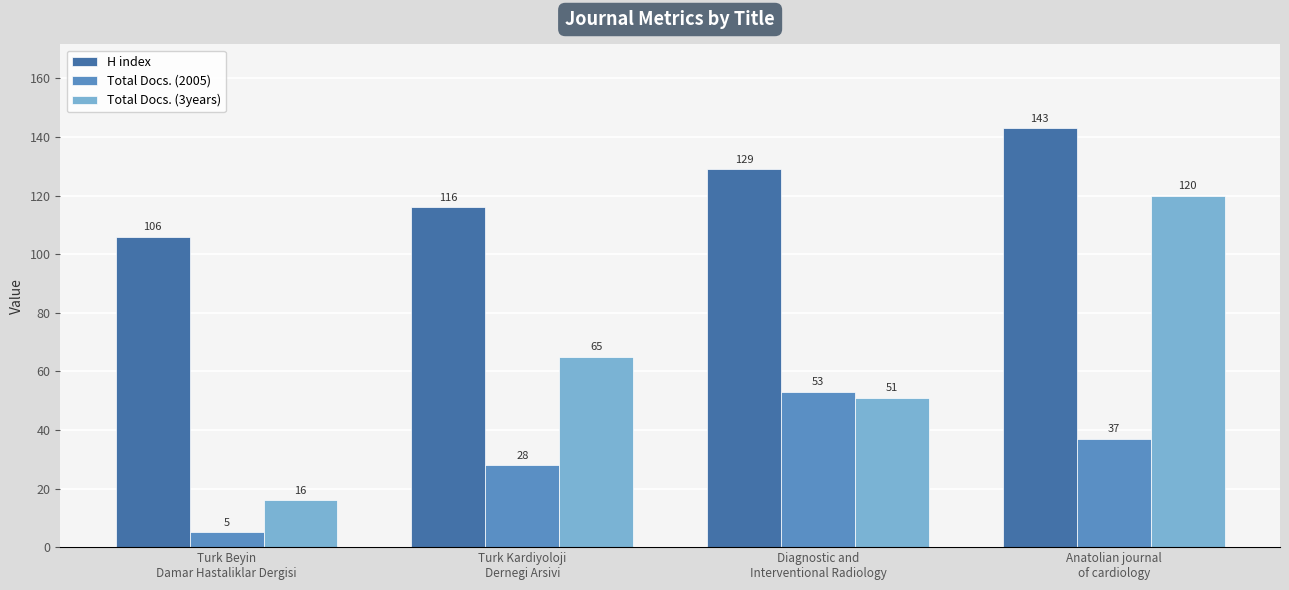

Does the chart contain stacked bars?

No